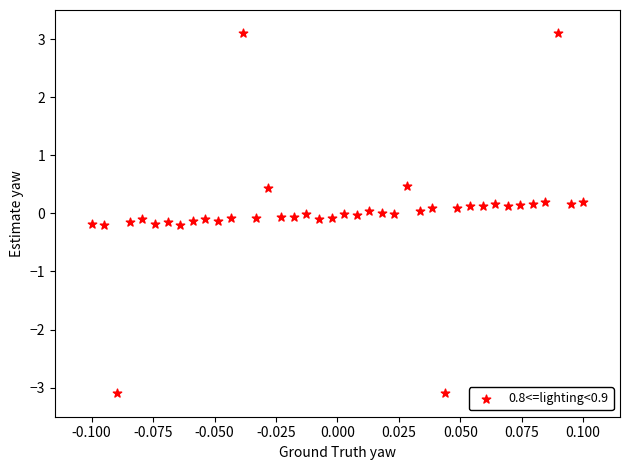

What is the range of Y values (max minus min)?

6.2